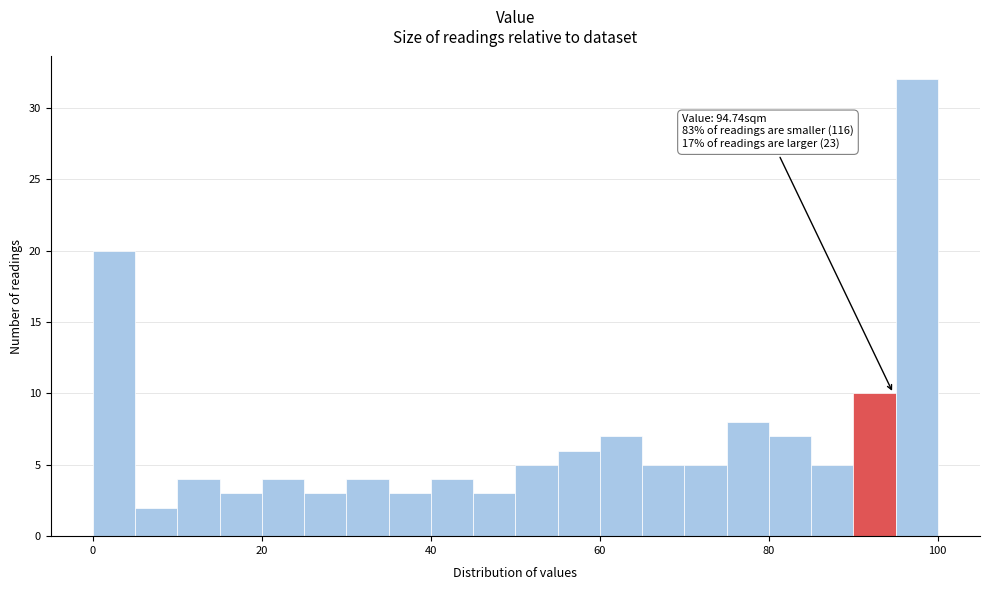

Read against the x-axis, roughly where is the centre of the tallest bar?

98